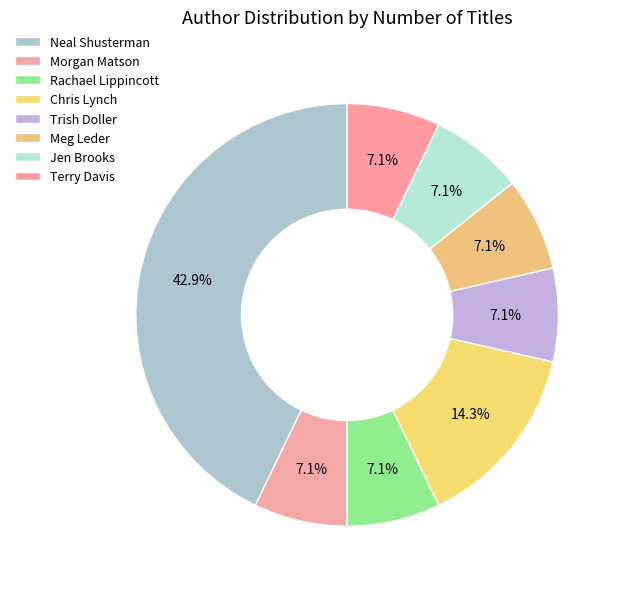

Is it true that Morgan Matson is 7% of the pie?

True